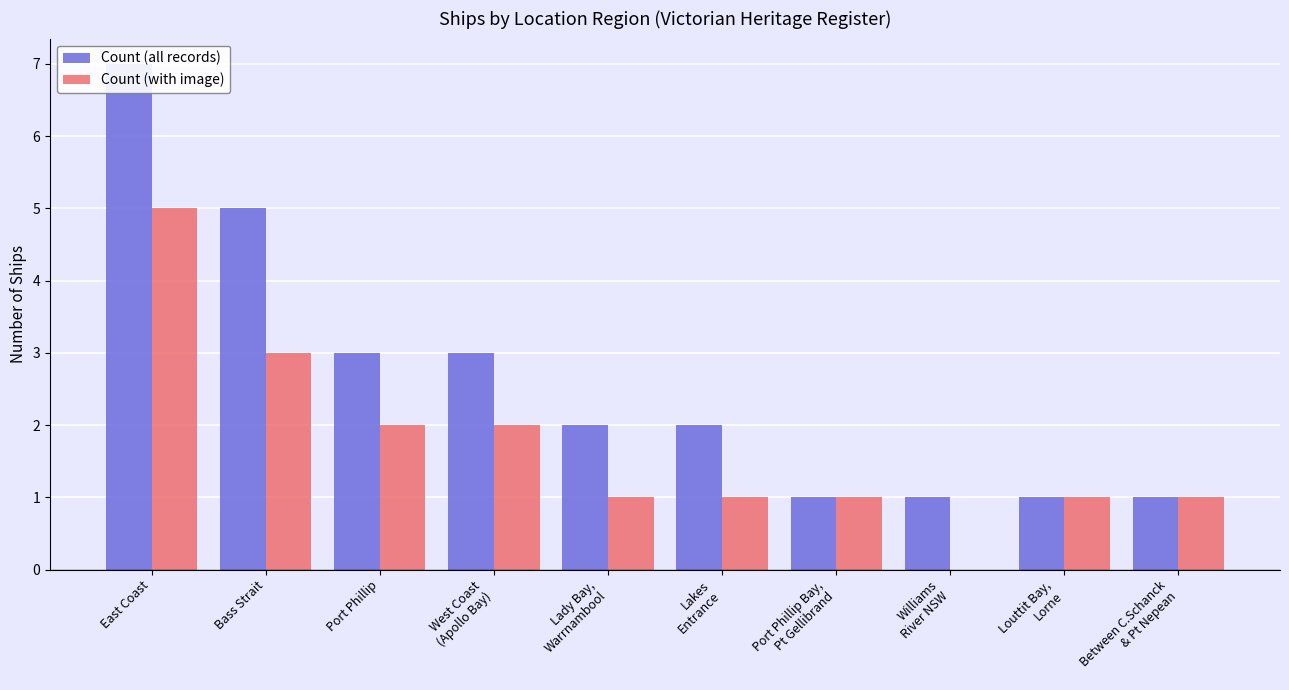

What are all the series names shown in the legend?

Count (all records), Count (with image)